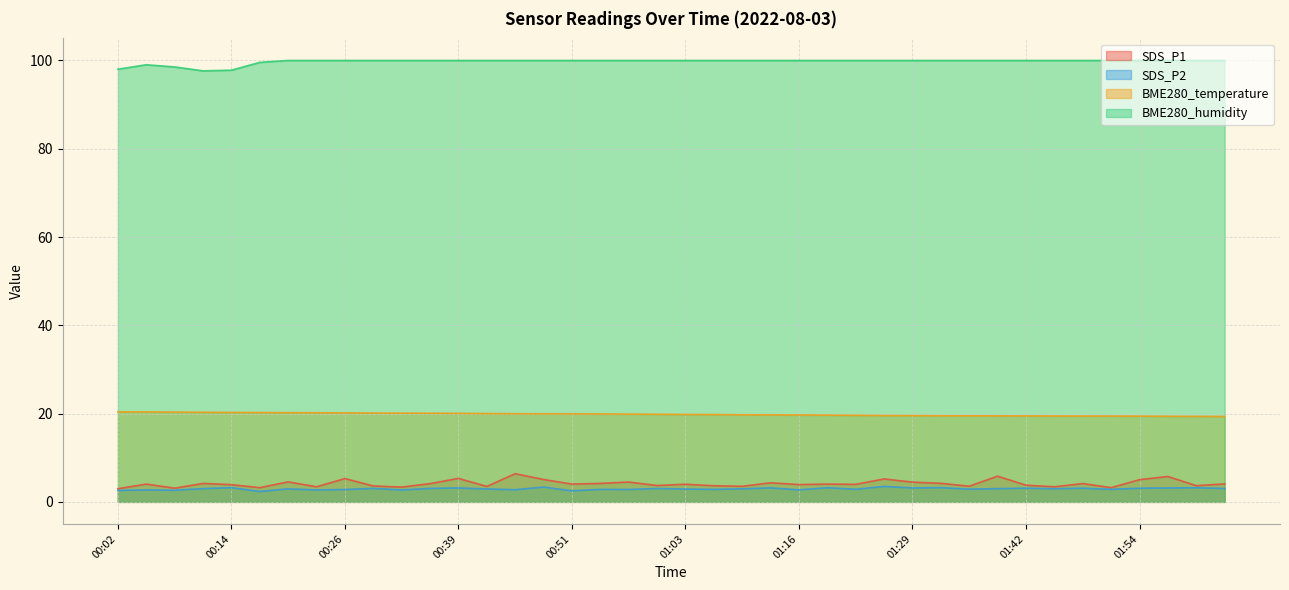

What are all the series names shown in the legend?

SDS_P1, SDS_P2, BME280_temperature, BME280_humidity